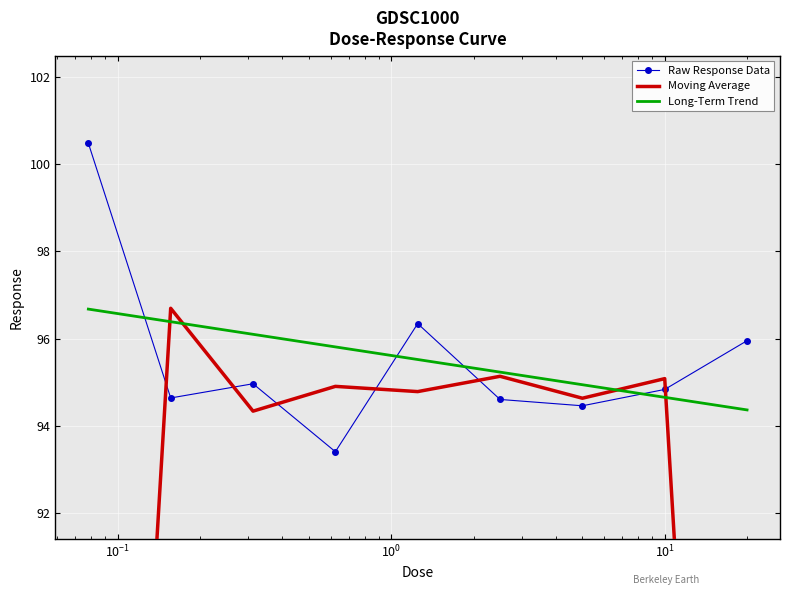

What is the maximum value for Raw Response Data?

100.5